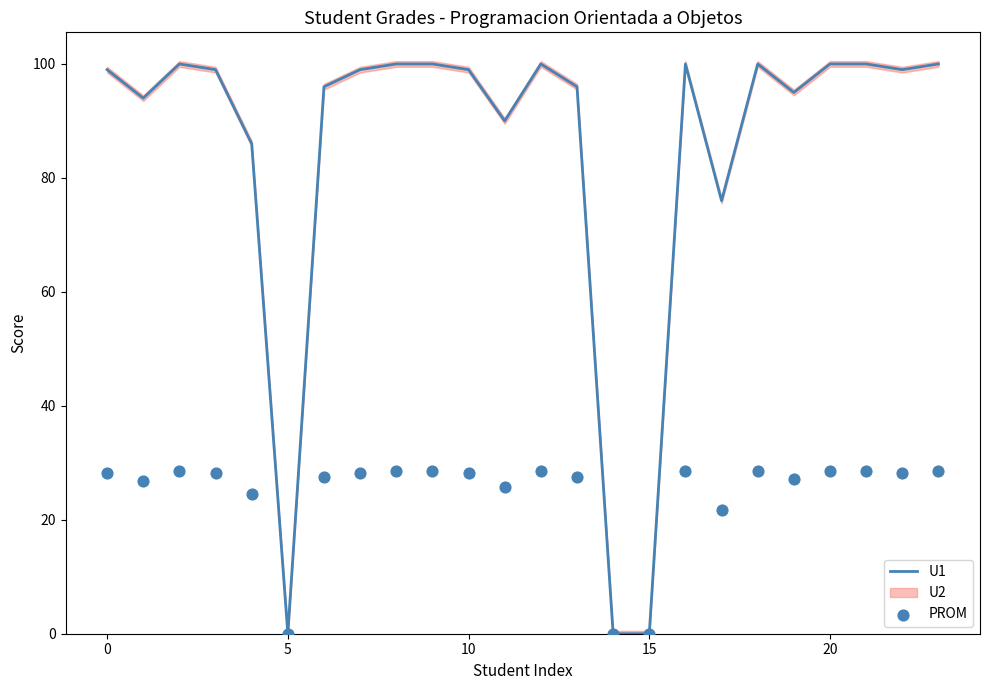

Which series contains the lowest Y value?

U1